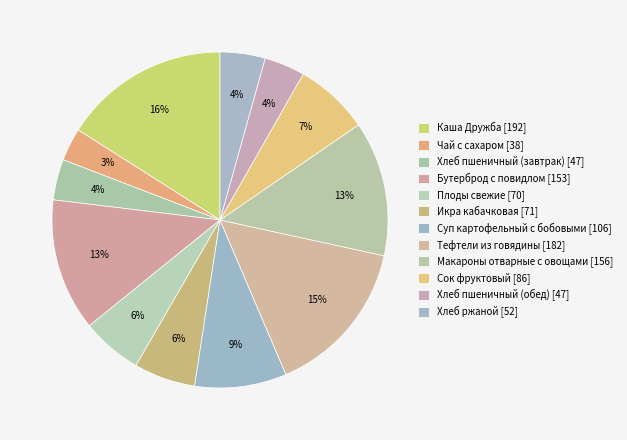

How many slices are in this pie chart?

12